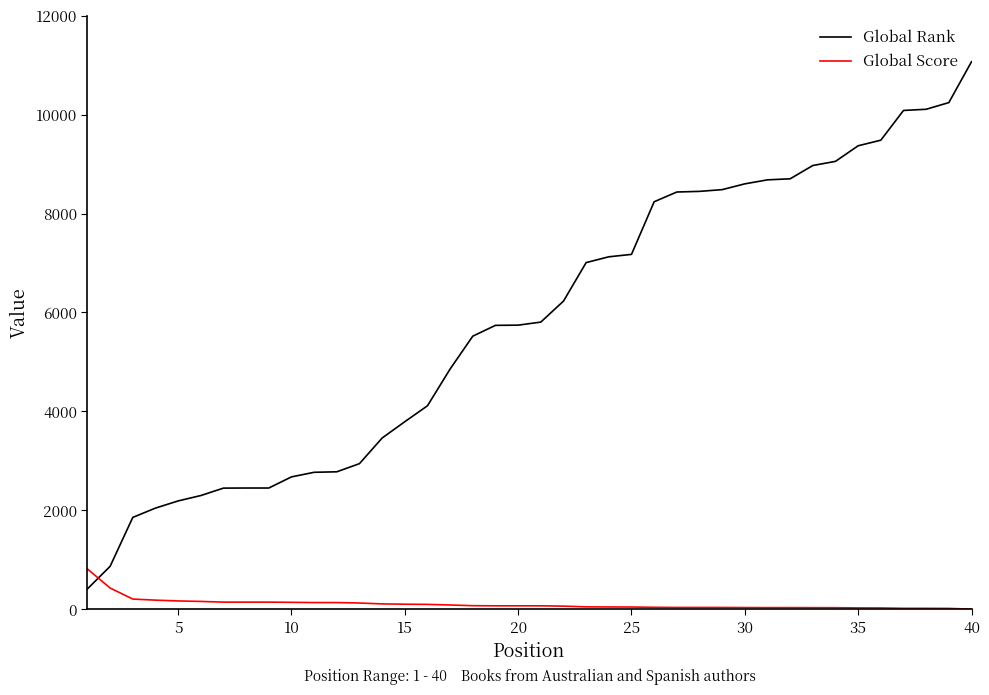

Which series ends up on top after the final intersection of Global Rank and Global Score?

Global Rank